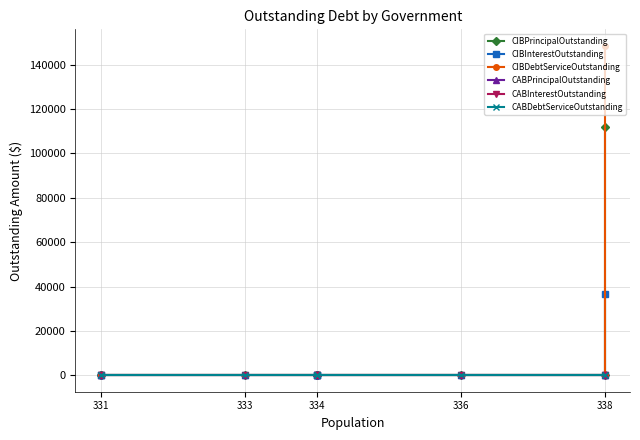

At how many categories does at least one series exceed 61884?

1